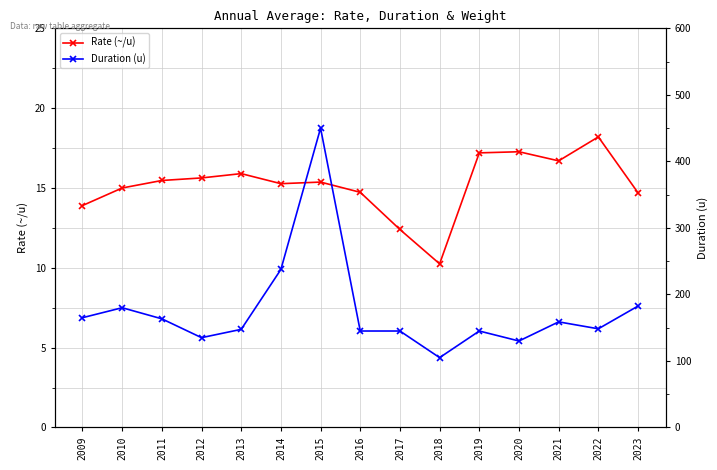

Which series has the largest range (max minus min)?

Duration (u)